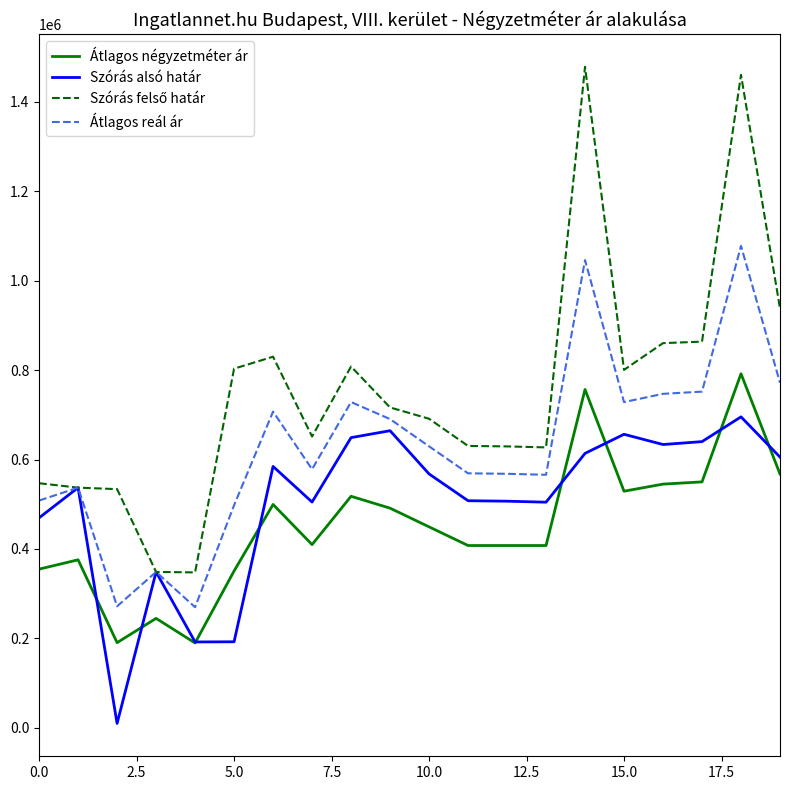

What is the maximum value shown in the chart?

1478614